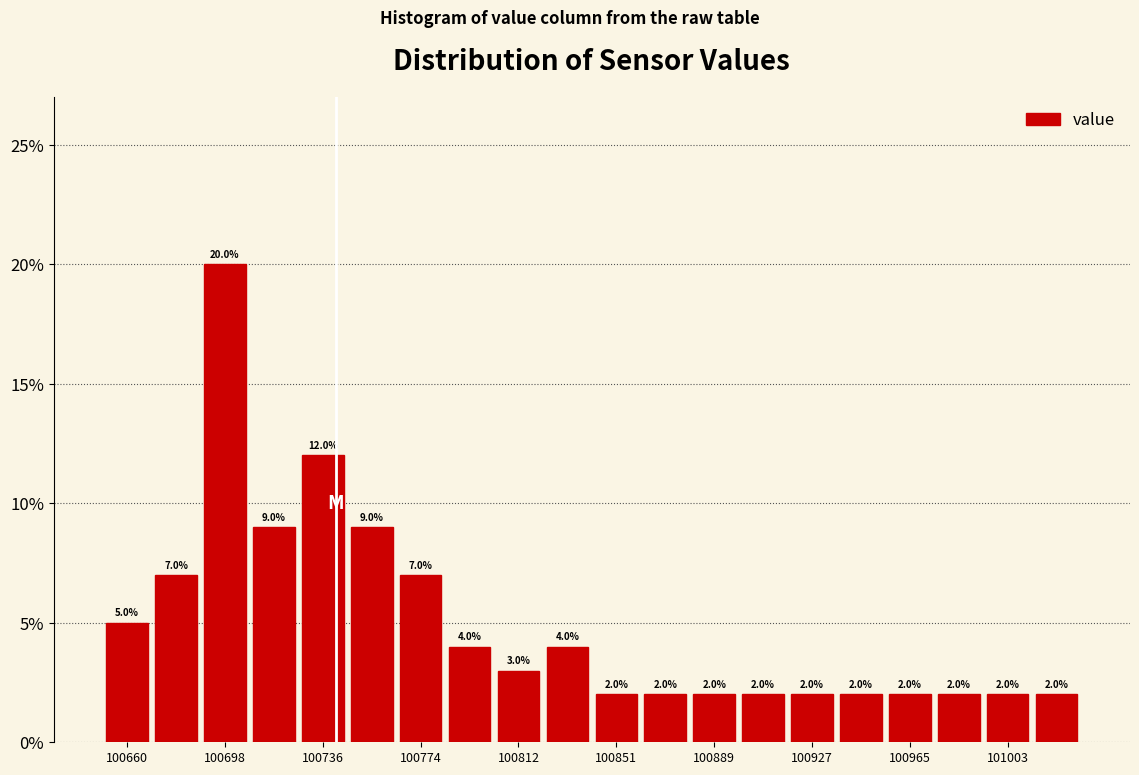

Around what value on the x-axis is the tallest bar? Give the approximate position of its centre, as read against the axis.

100700